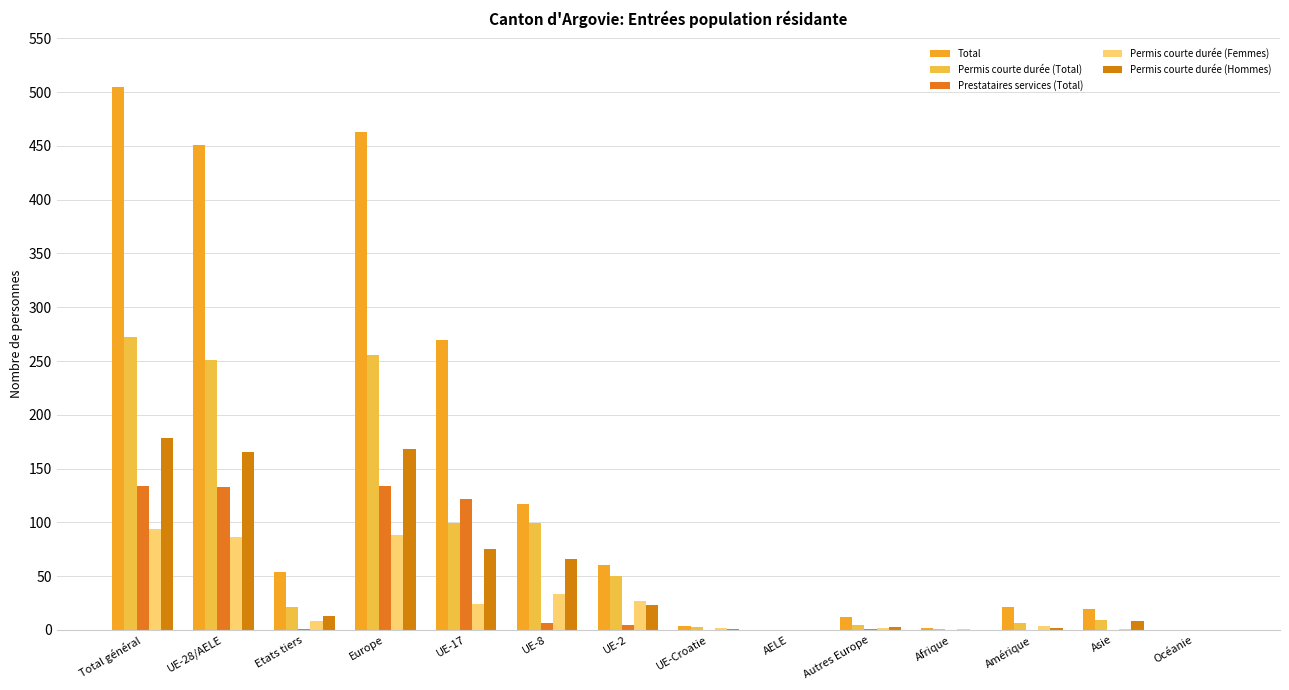

The Permis courte durée (Femmes) series shows 8 at UE-17. True or false?

False